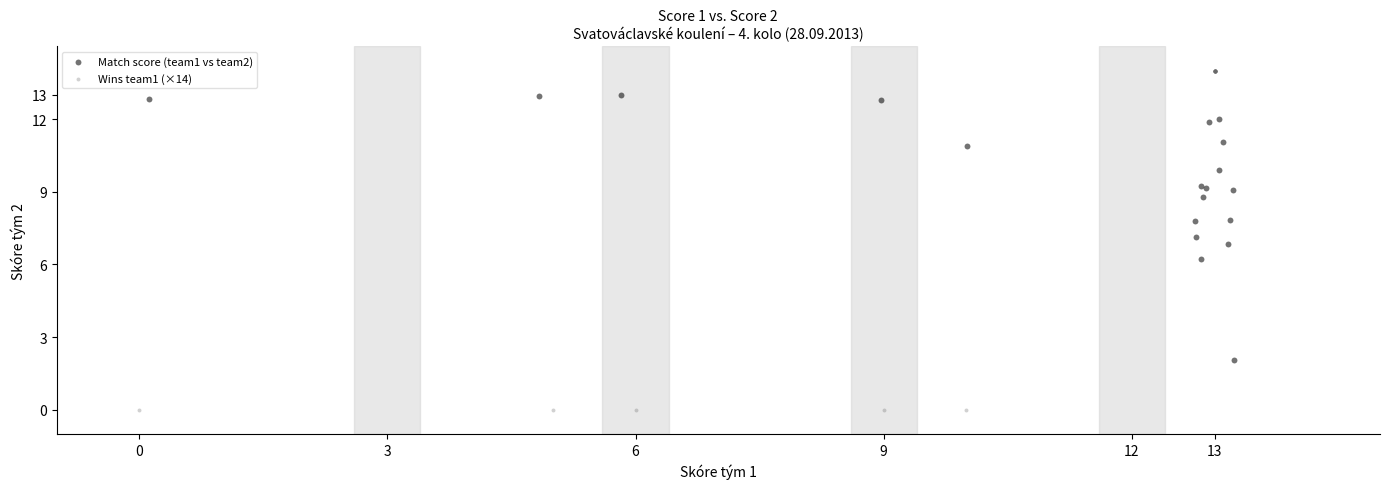

Which series contains the lowest Y value?

Wins team1 (×14)